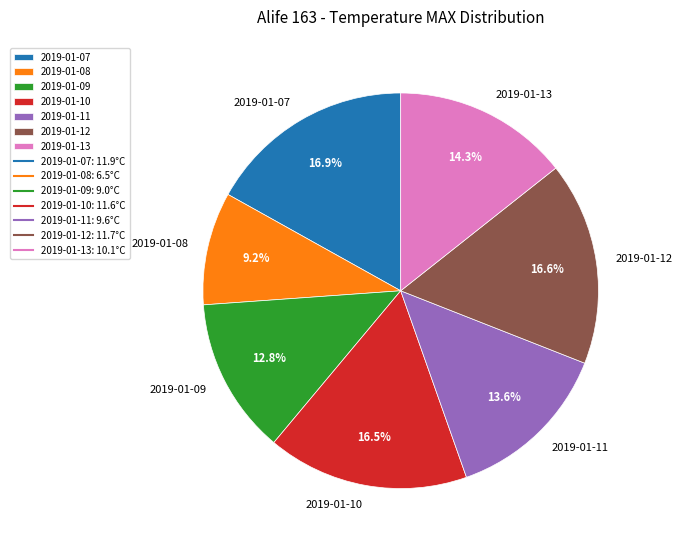

To the nearest percent, what is the average slice percentage?

14%